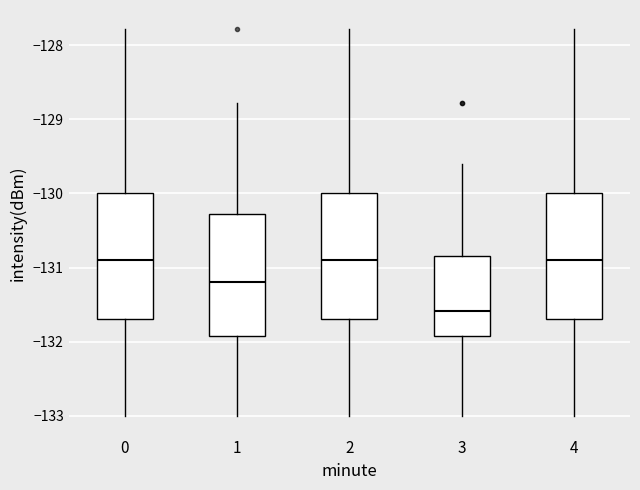

Where does the lower whisker of the box at x = 0 end on the y-axis? The values are not printed on the chart, so give them approximately, as read against the axis.

-133.0